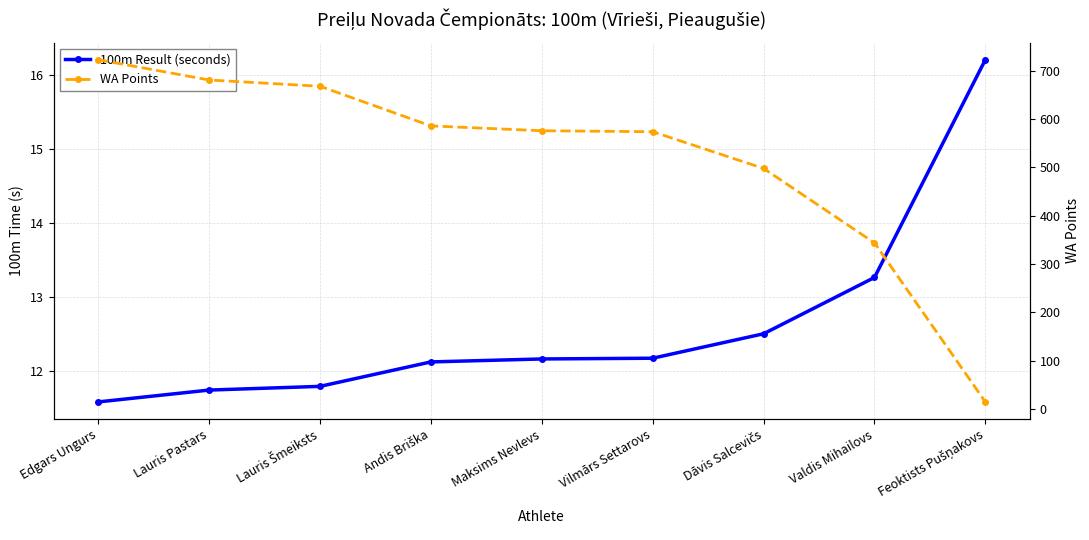

Reading left to right, list all the values displayed in this chart.

100m Result (seconds): Edgars Ungurs=11.6	Lauris Pastars=11.7	Lauris Šmeiksts=11.8	Andis Briška=12.1	Maksims Nevlevs=12.2	Vilmārs Settarovs=12.2	Dāvis Salcevičs=12.5	Valdis Mihailovs=13.3	Feoktists Pušņakovs=16.2
WA Points: Edgars Ungurs=723.0	Lauris Pastars=681.0	Lauris Šmeiksts=668.0	Andis Briška=586.0	Maksims Nevlevs=576.0	Vilmārs Settarovs=574.0	Dāvis Salcevičs=498.0	Valdis Mihailovs=344.0	Feoktists Pušņakovs=15.0